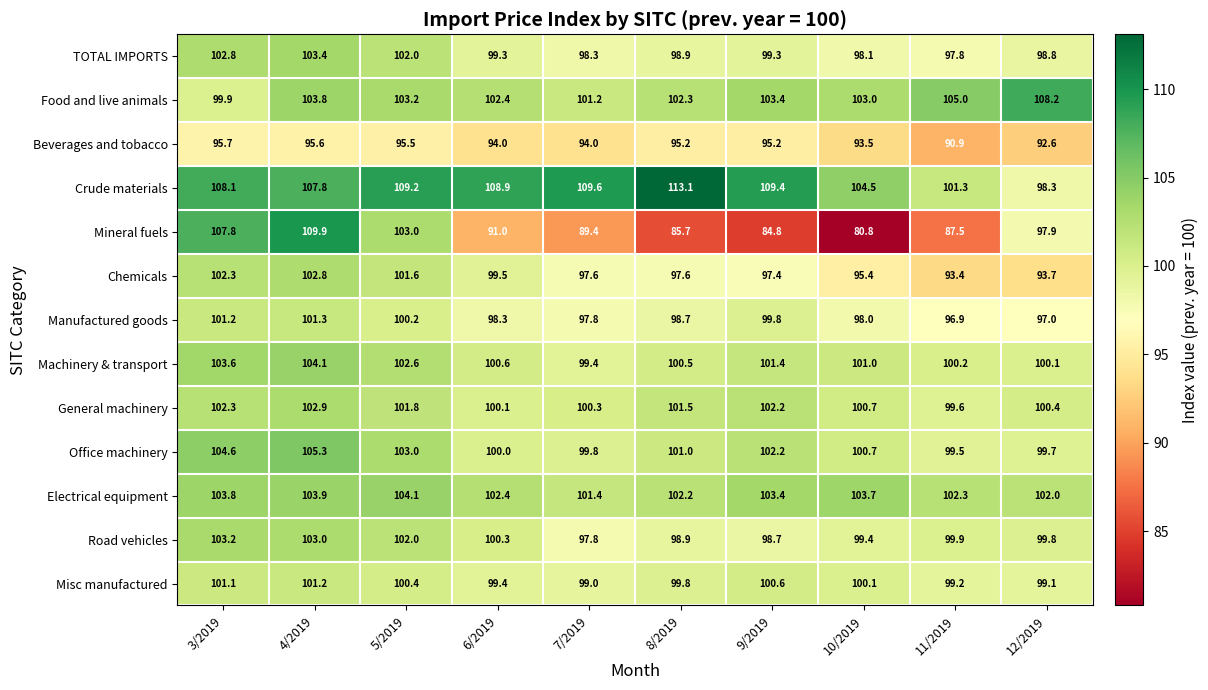

How many series are shown in this chart?

13